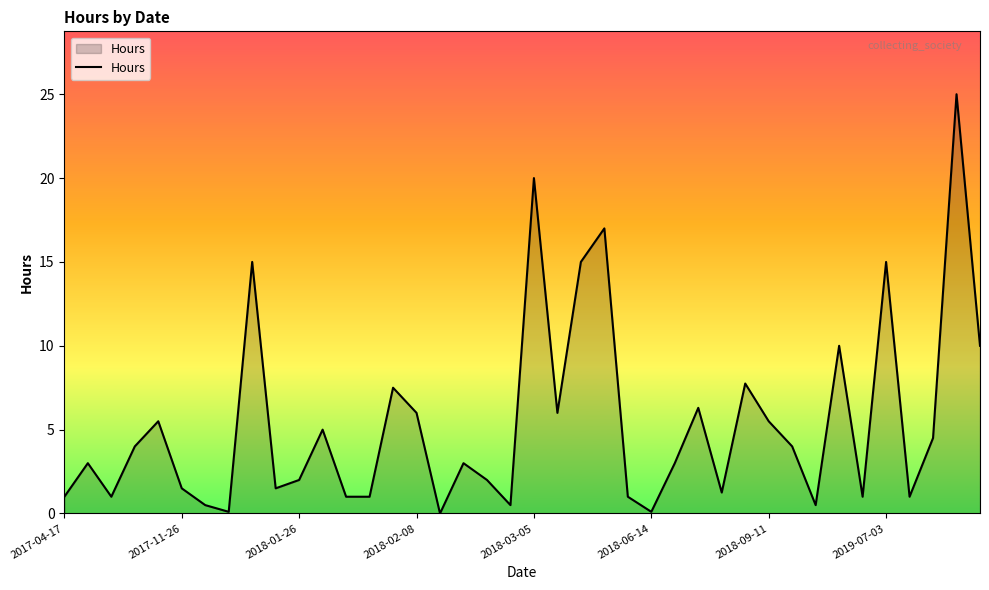

What is the difference between the maximum and minimum values?

25.0